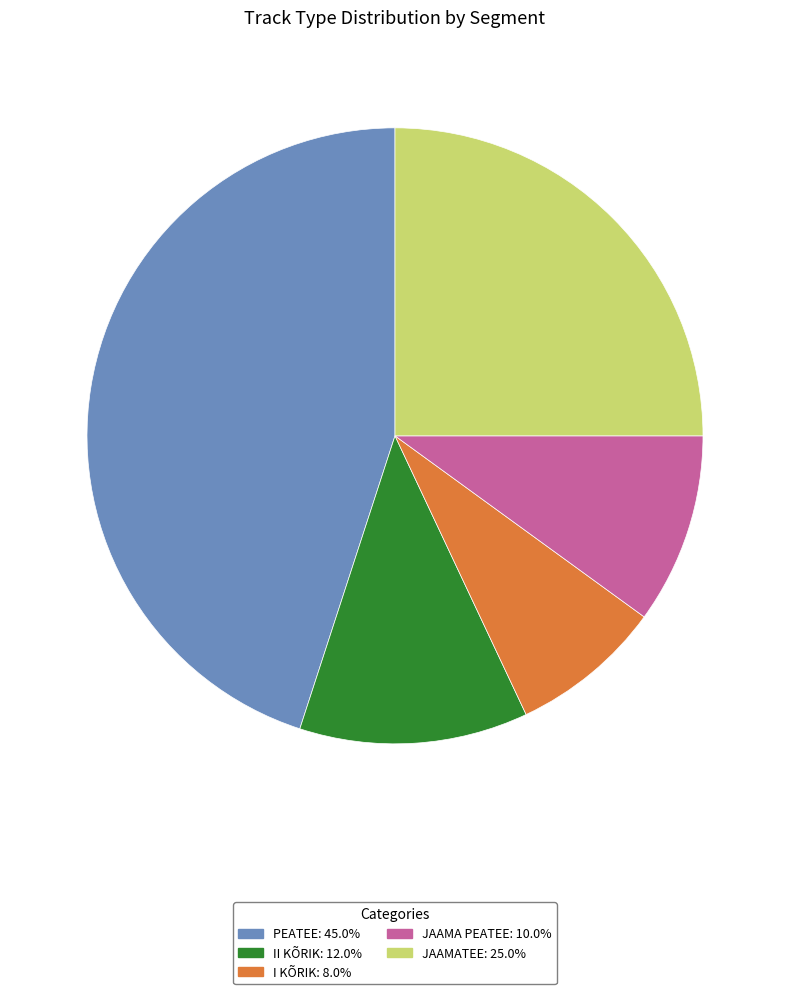

Does any single category account for the majority?

No